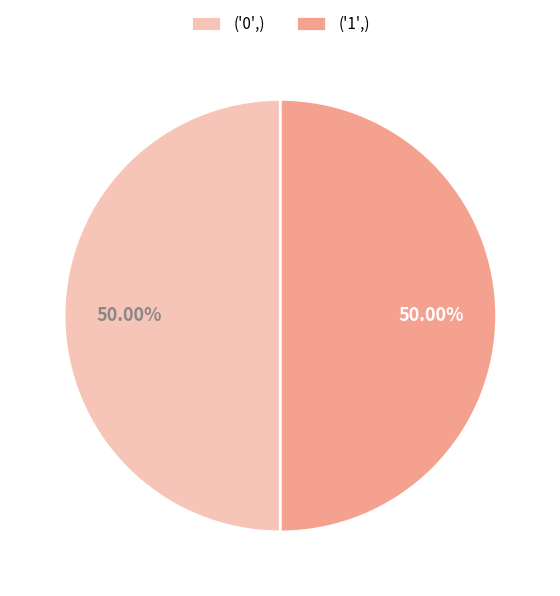

Approximately how many times larger is the value at ('0',) compared to ('1',)?

1.0